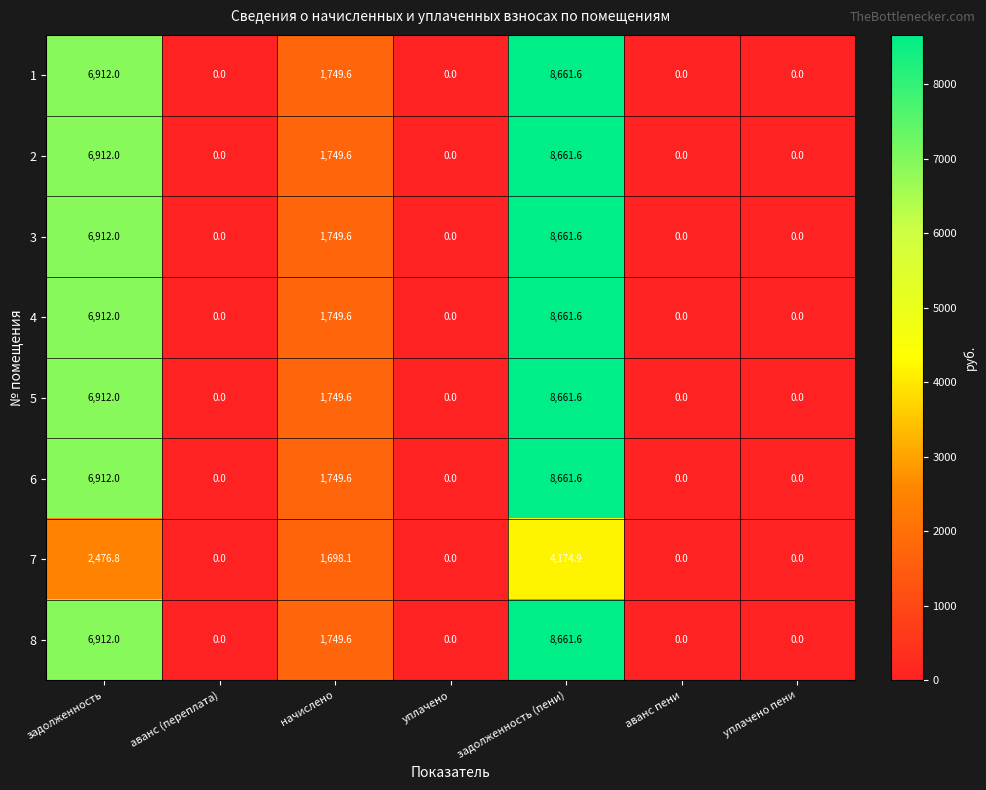

What is the greatest value displayed?

8661.6